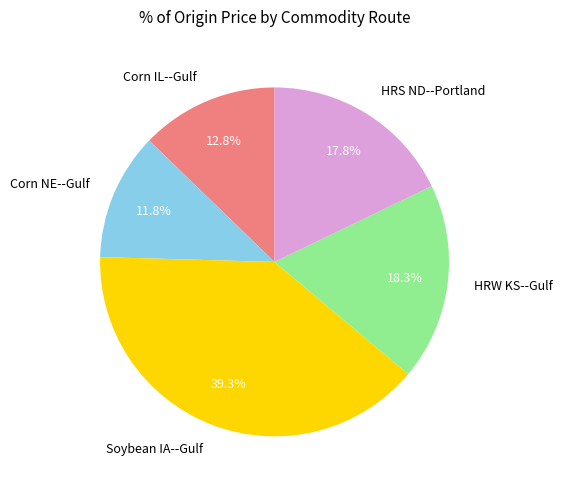

Which category has the smallest portion of the pie?

Corn NE--Gulf